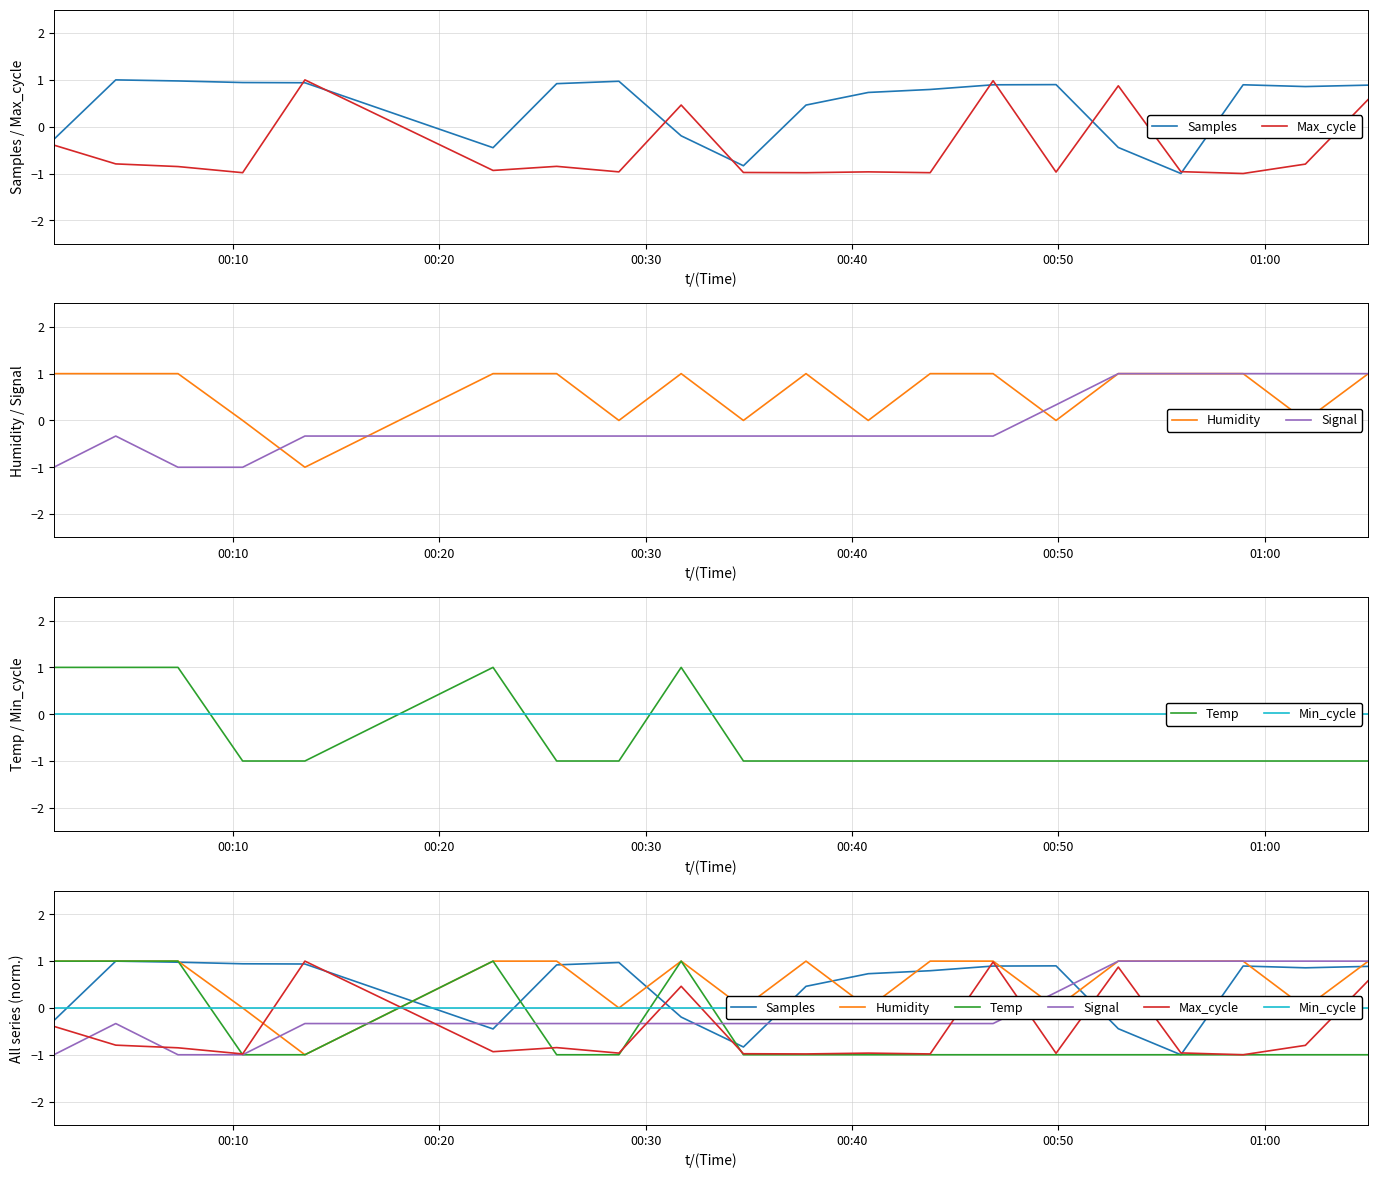

At how many categories does at least one series exceed 0?

19